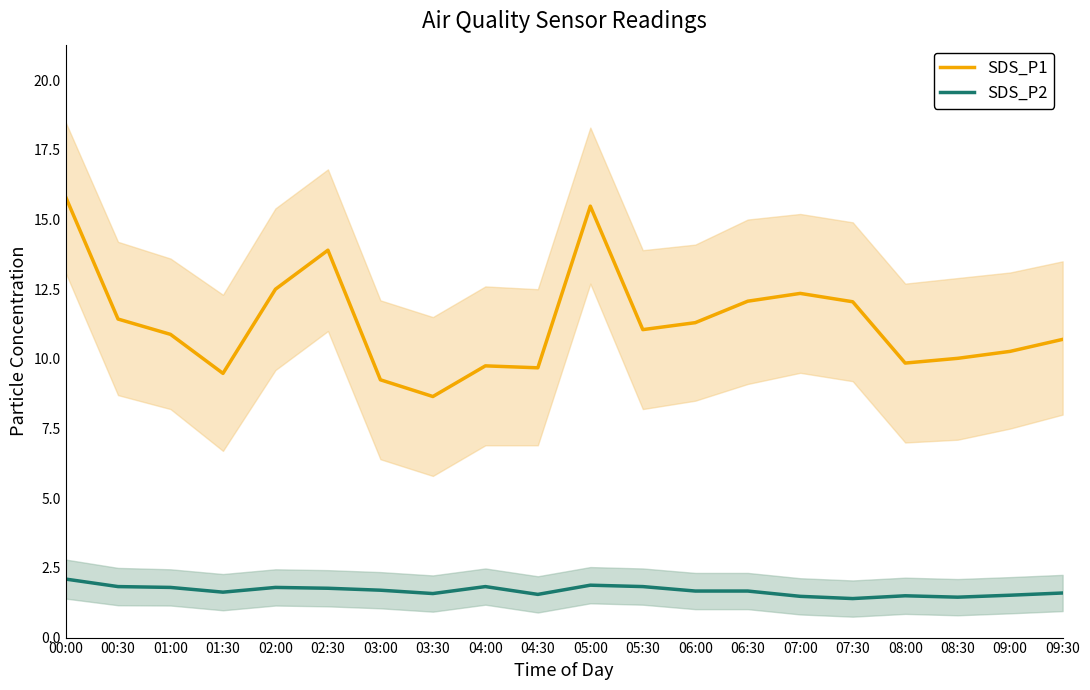

At which label does SDS_P1 reach its minimum?

03:30